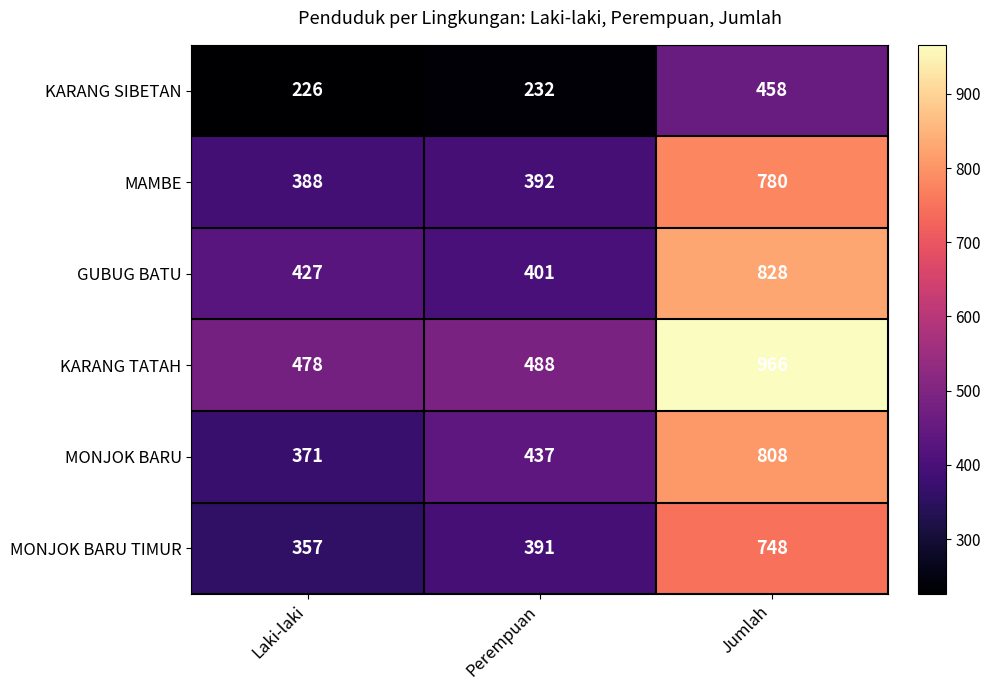

At which category is the sum across all series the highest?

Jumlah